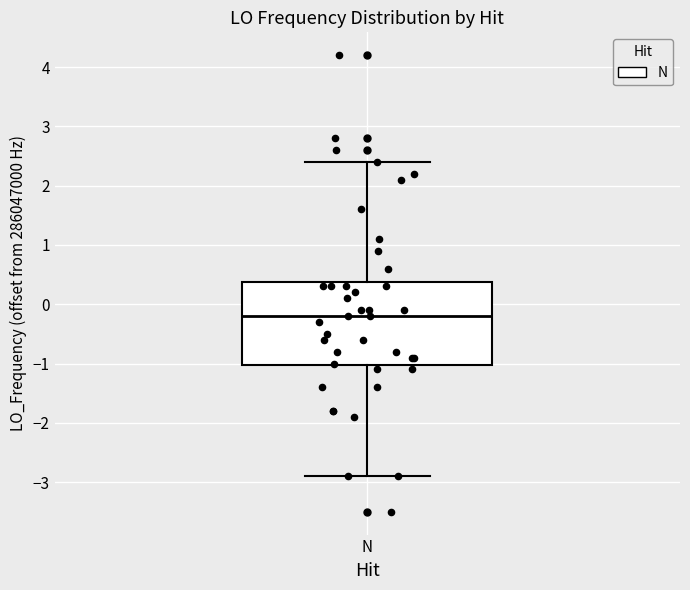

Where does the median line of the box for N sit on the y-axis? The values are not printed on the chart, so give them approximately, as read against the axis.

-0.2